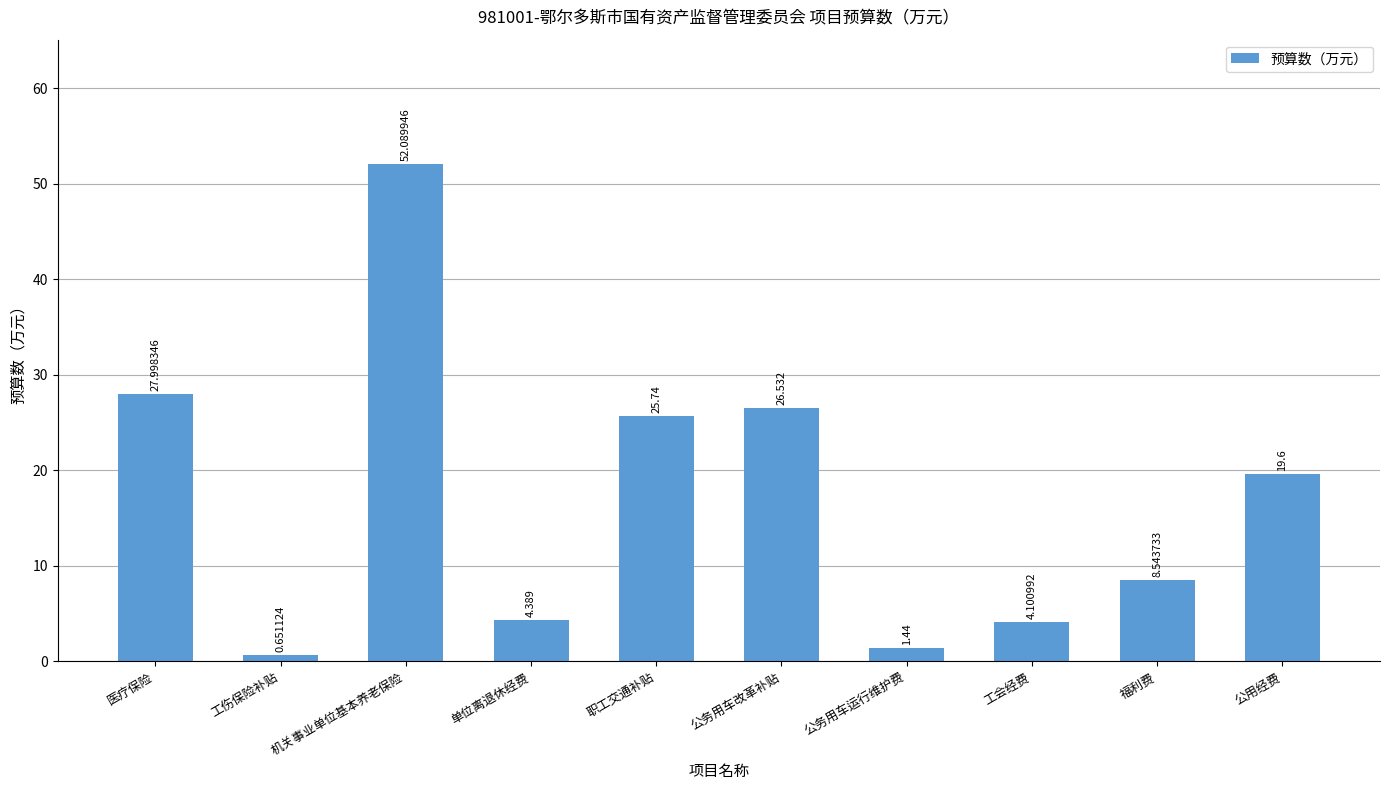

At which label does the data first exceed 19?

医疗保险